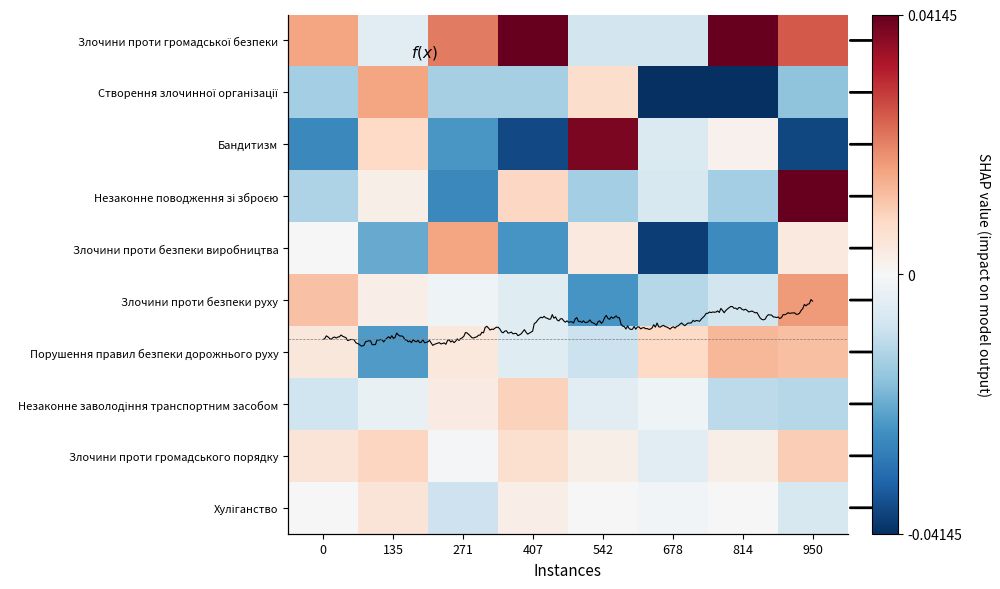

What is the difference between the highest and lowest values at 814?

0.1